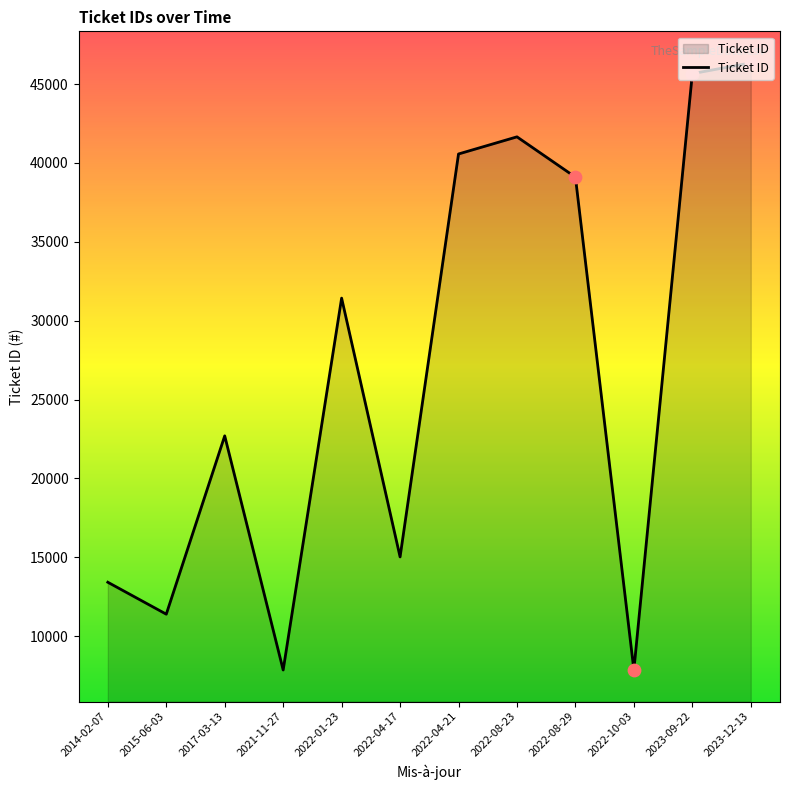

Which has a higher value, 2022-01-23 or 2014-02-07?

2022-01-23